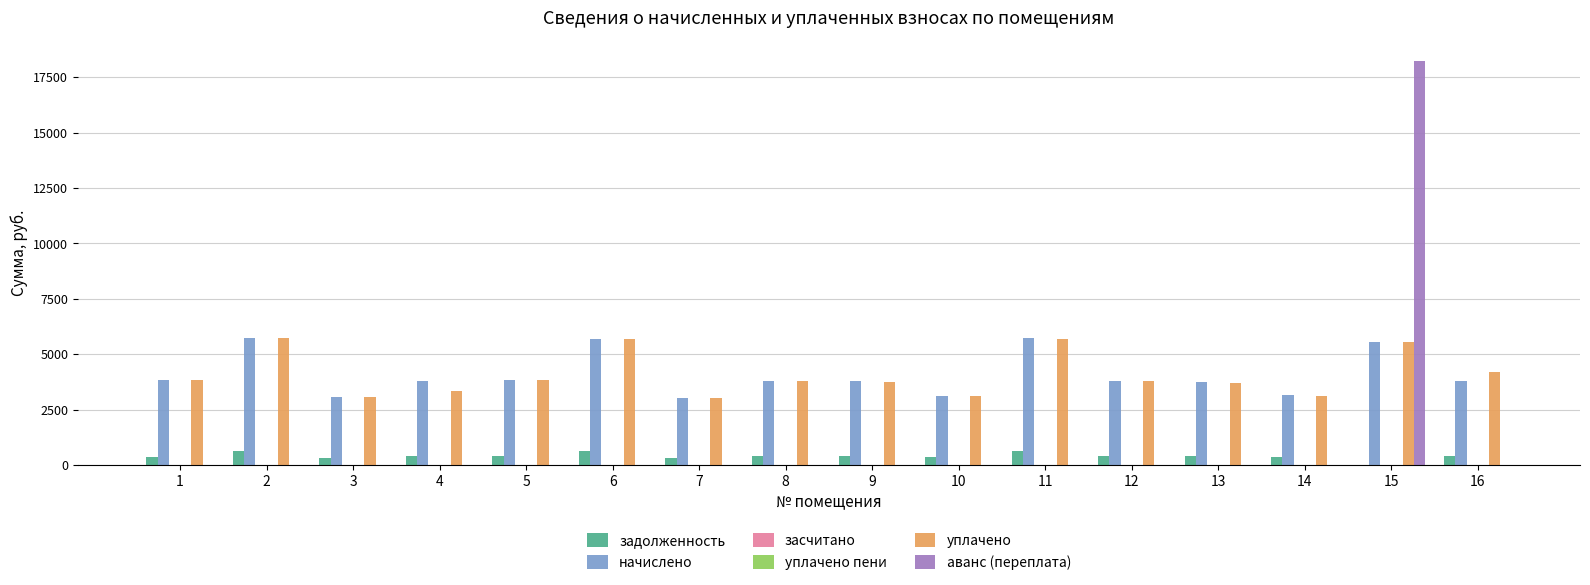

Which series has the largest range (max minus min)?

аванс (переплата)